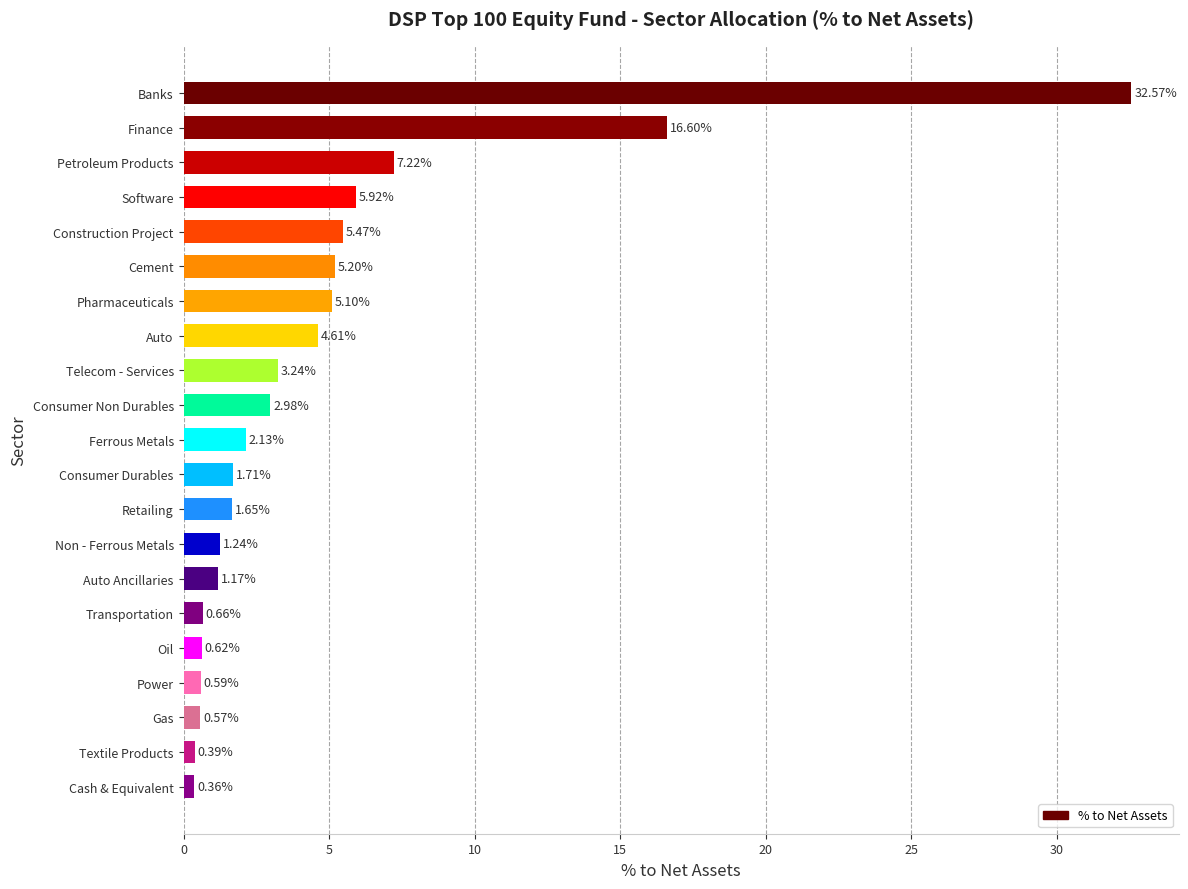

What is the average value?

4.8